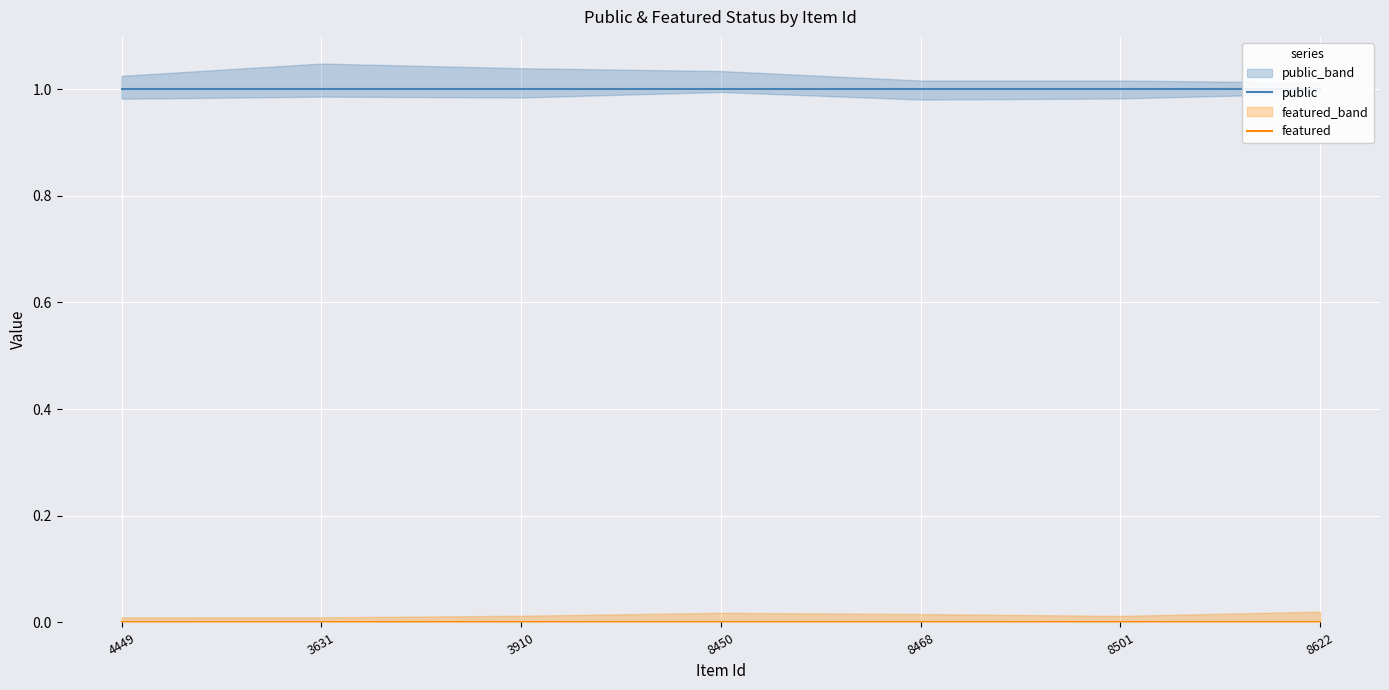

Which has a higher value, 8468 or 8501?

8468